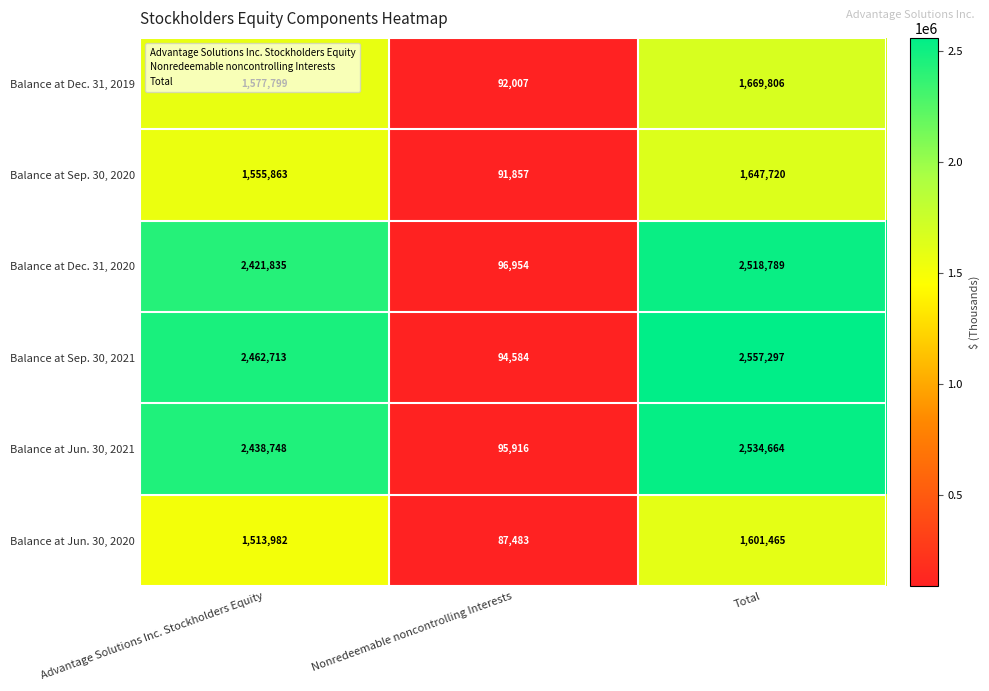

Between Nonredeemable noncontrolling Interests and Total, which series saw the biggest shift?

Balance at Sep. 30, 2021